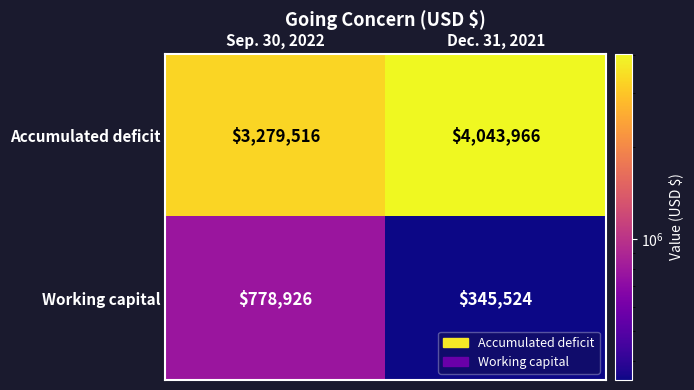

What is the average value of the Accumulated deficit series?

3661741